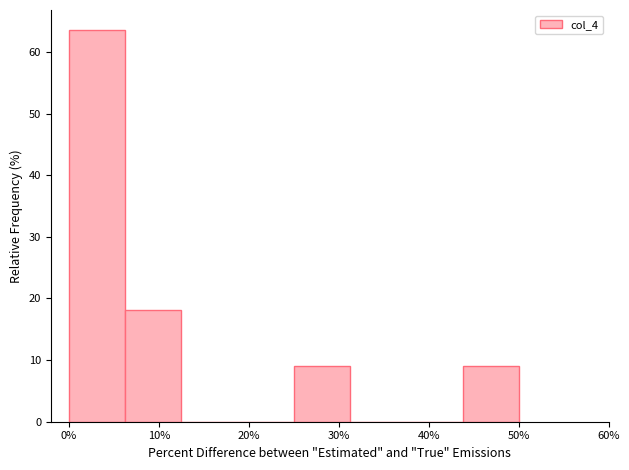

Over which range of the x-axis is the bar tallest?

0 to 6